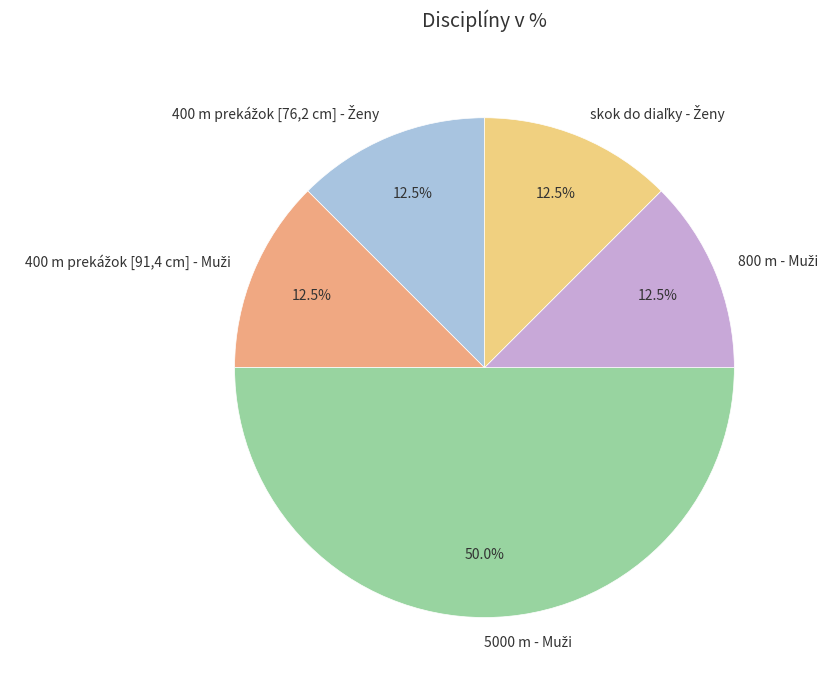

To the nearest percent, what portion does 800 m - Muži represent?

12%